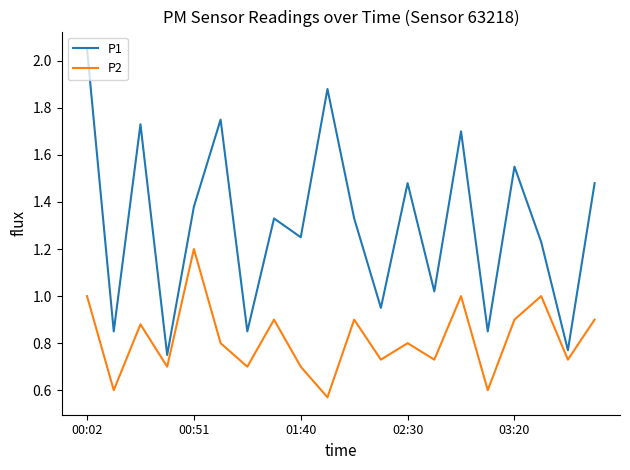

List the series in order of their overall mean, lowest first.

P2, P1